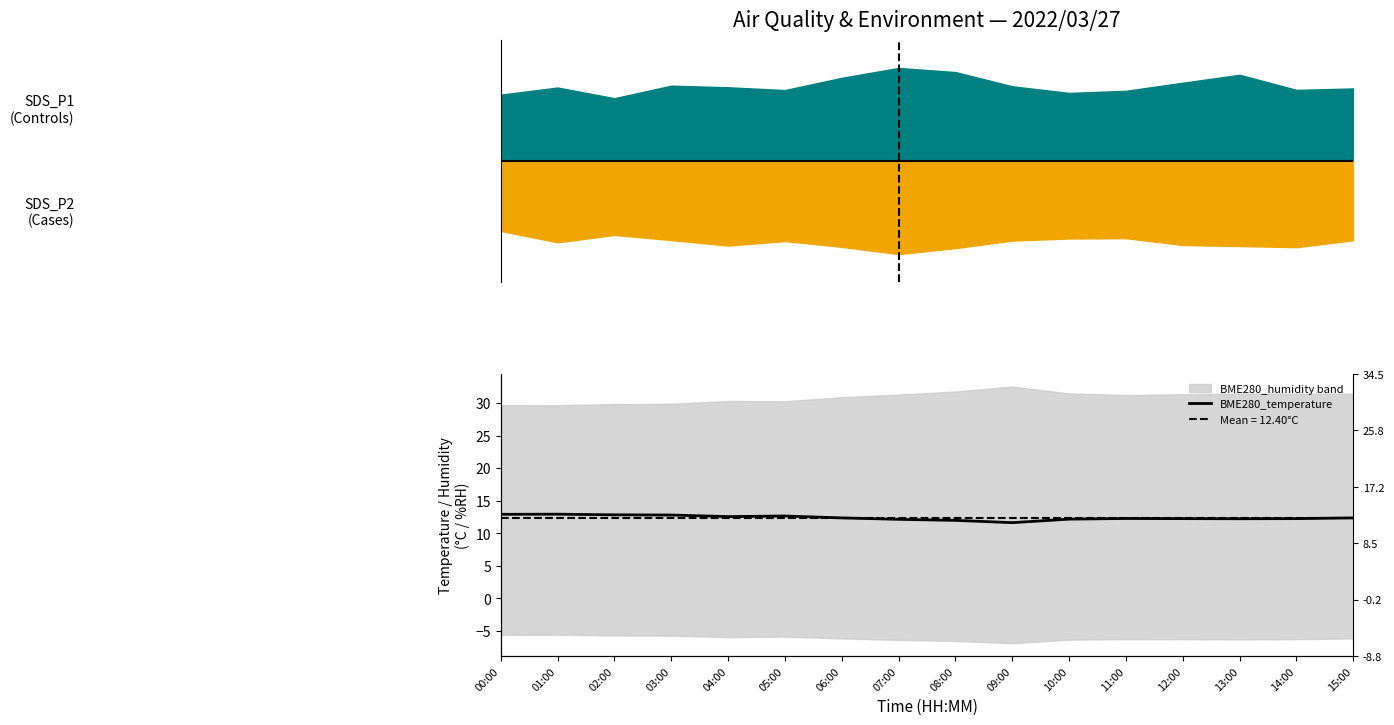

Rank the categories by value from lowest to highest.

09:00, 08:00, 07:00, 10:00, 13:00, 12:00, 14:00, 11:00, 06:00, 15:00, 04:00, 05:00, 03:00, 02:00, 00:00, 01:00